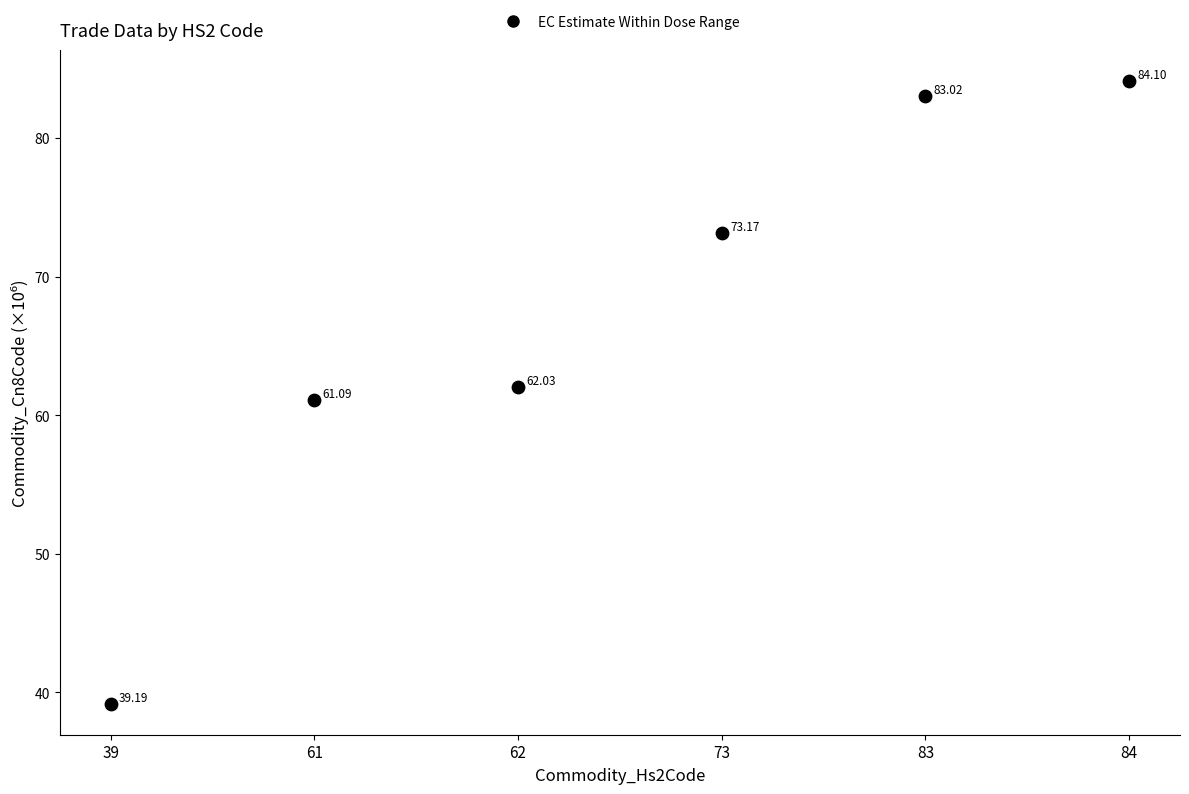

What is the range of Y values (max minus min)?

44.9